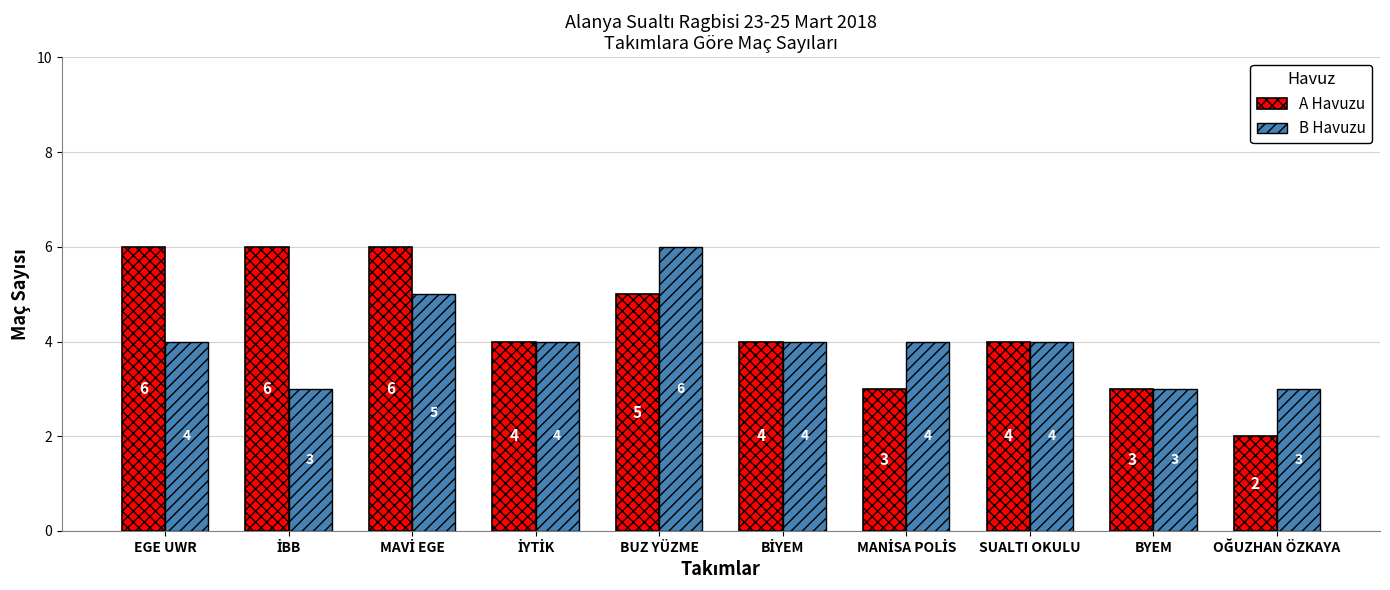

At how many categories does at least one series exceed 2?

10